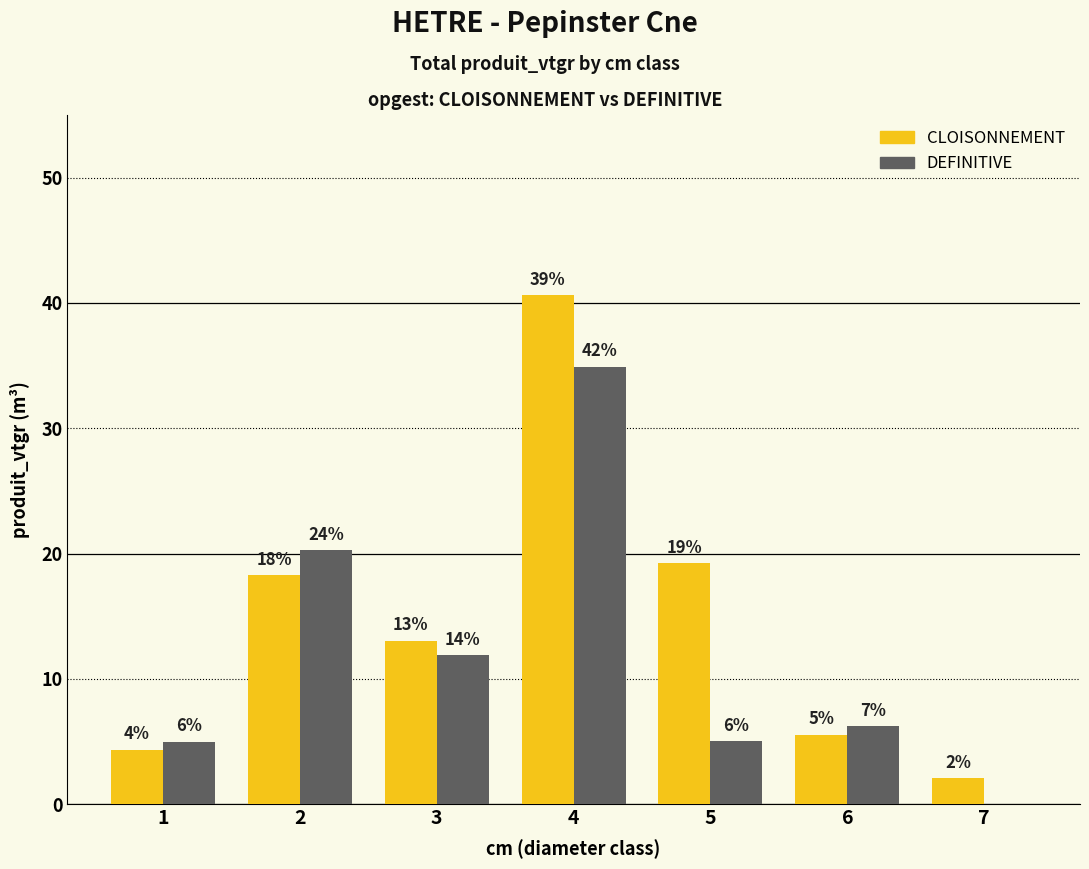

Where does the CLOISONNEMENT series first go above 13?

2